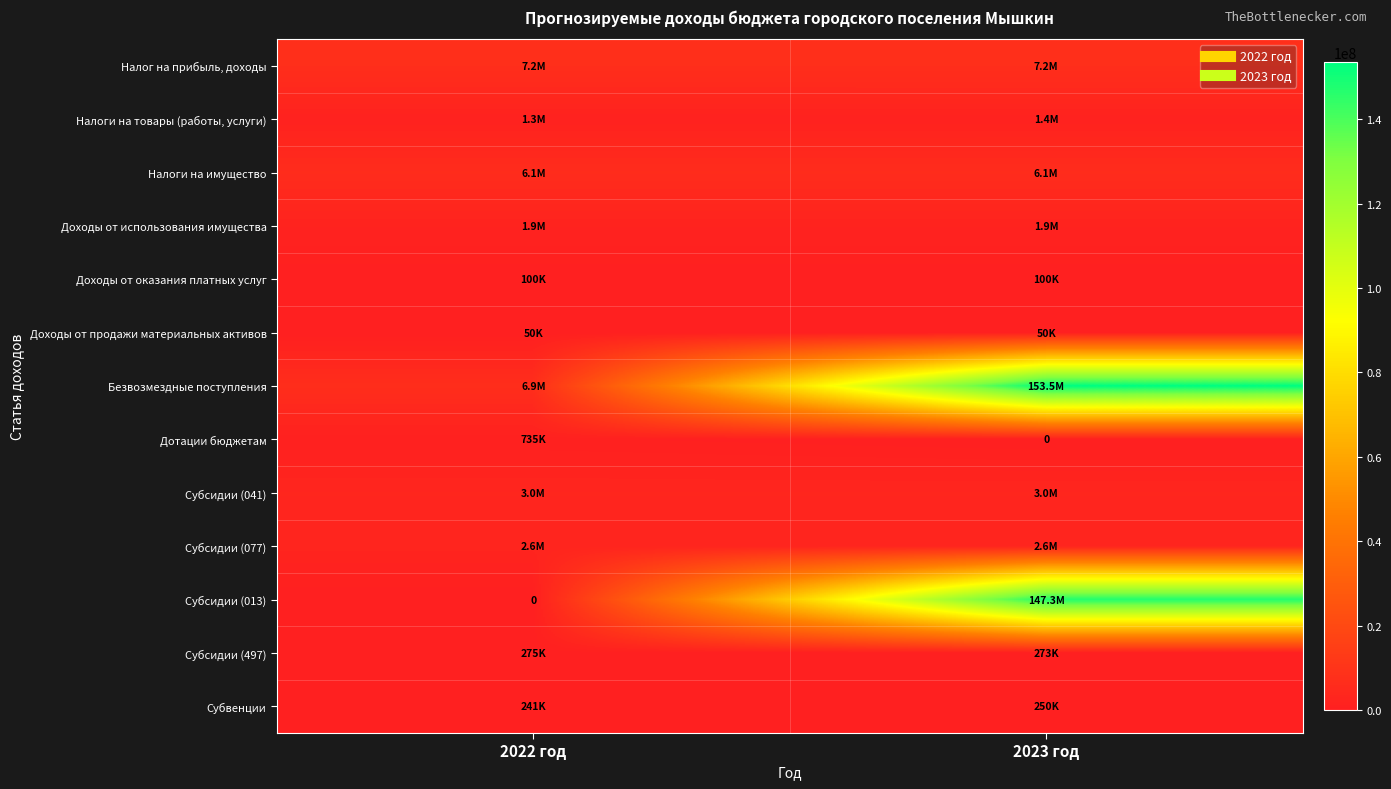

Which label corresponds to the largest value in the chart?

2023 год